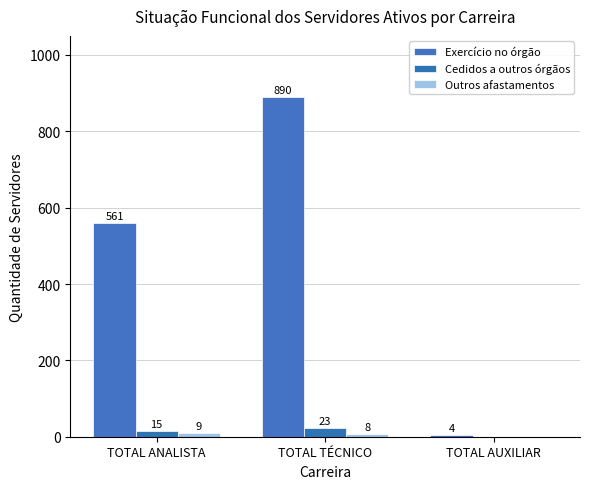

How many groups of bars are there?

3